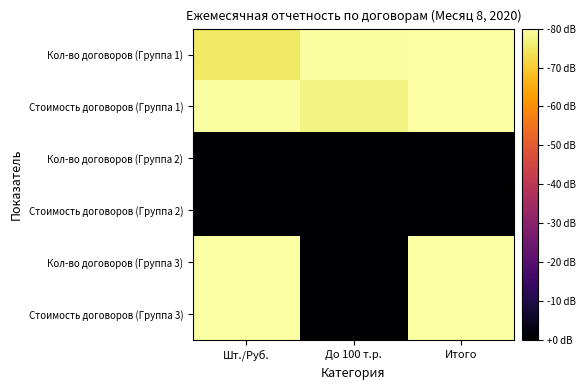

At which category is the sum across all series the highest?

Итого